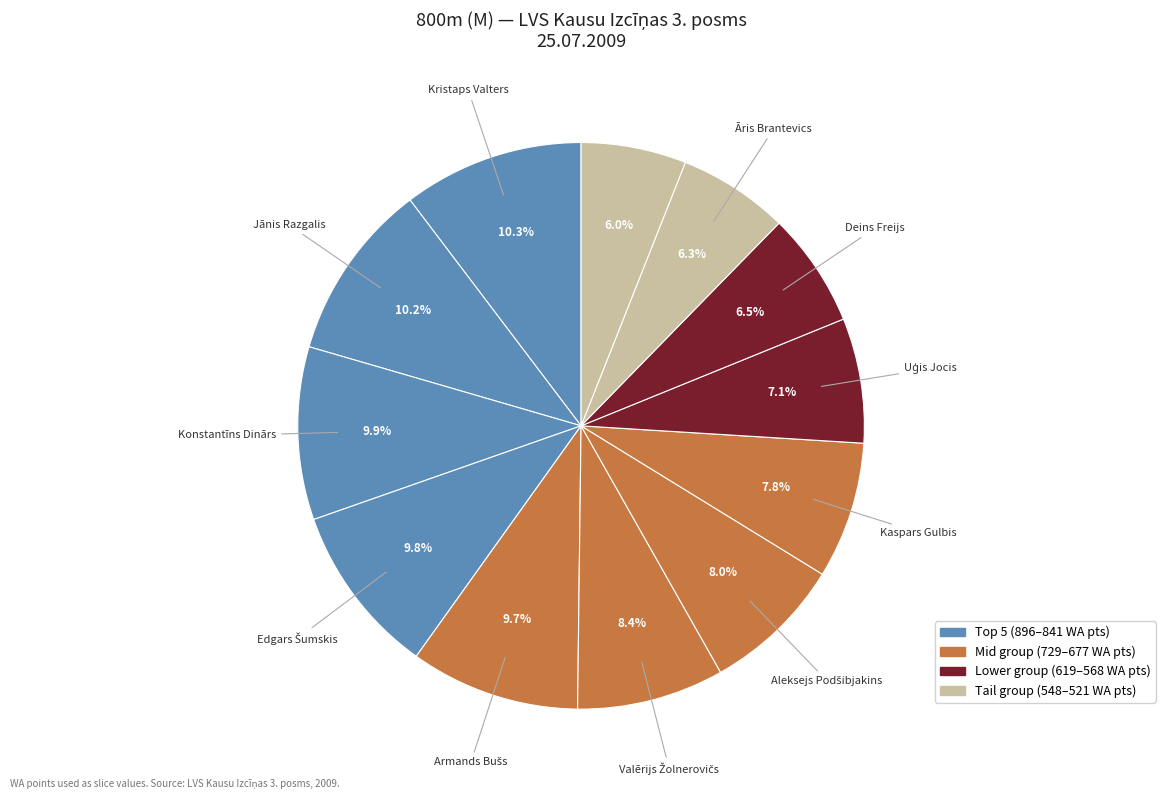

How many slices are in this pie chart?

12